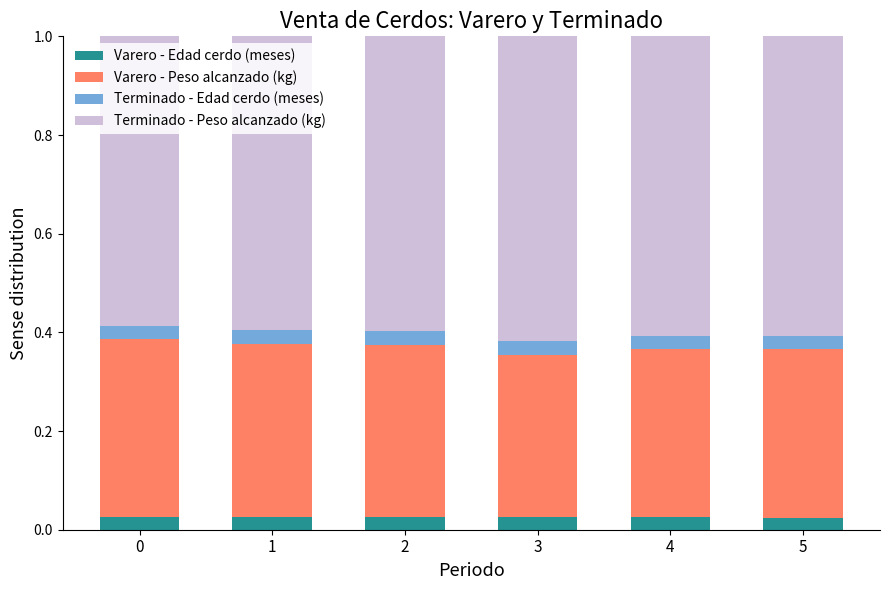

What is the total value across all series at 1?

1.0